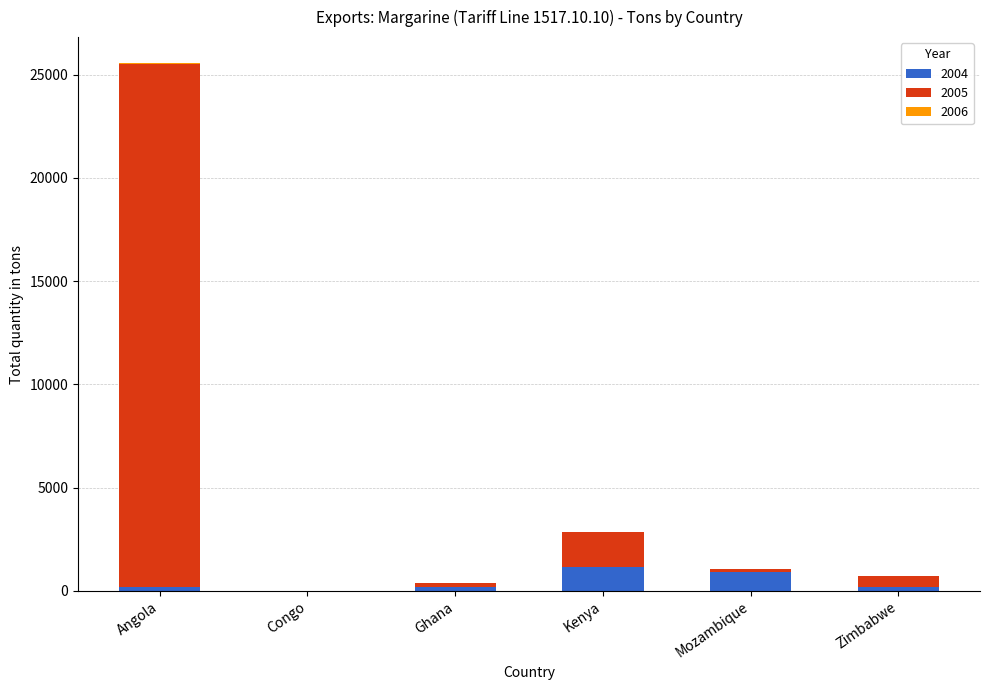

Count the number of categories in the chart.

6